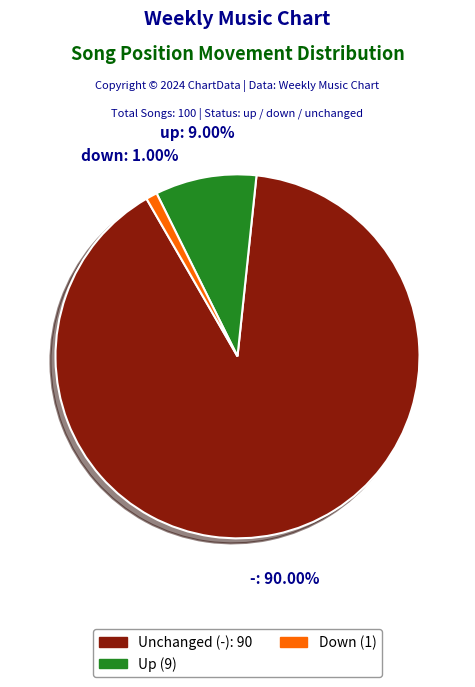

Is there a majority slice in this chart?

Yes